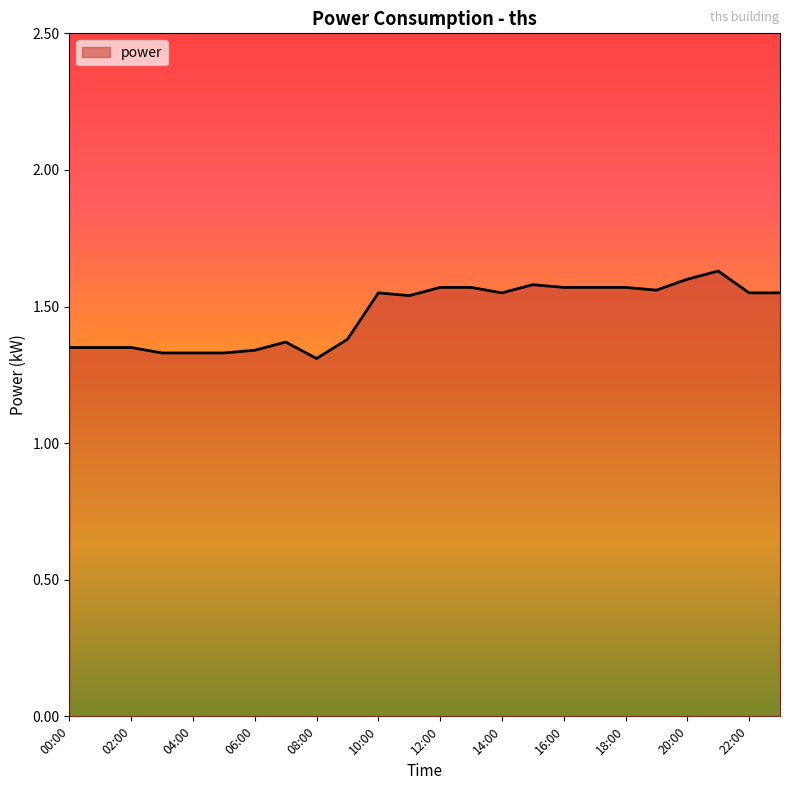

What is the difference between the maximum and minimum values?

0.3